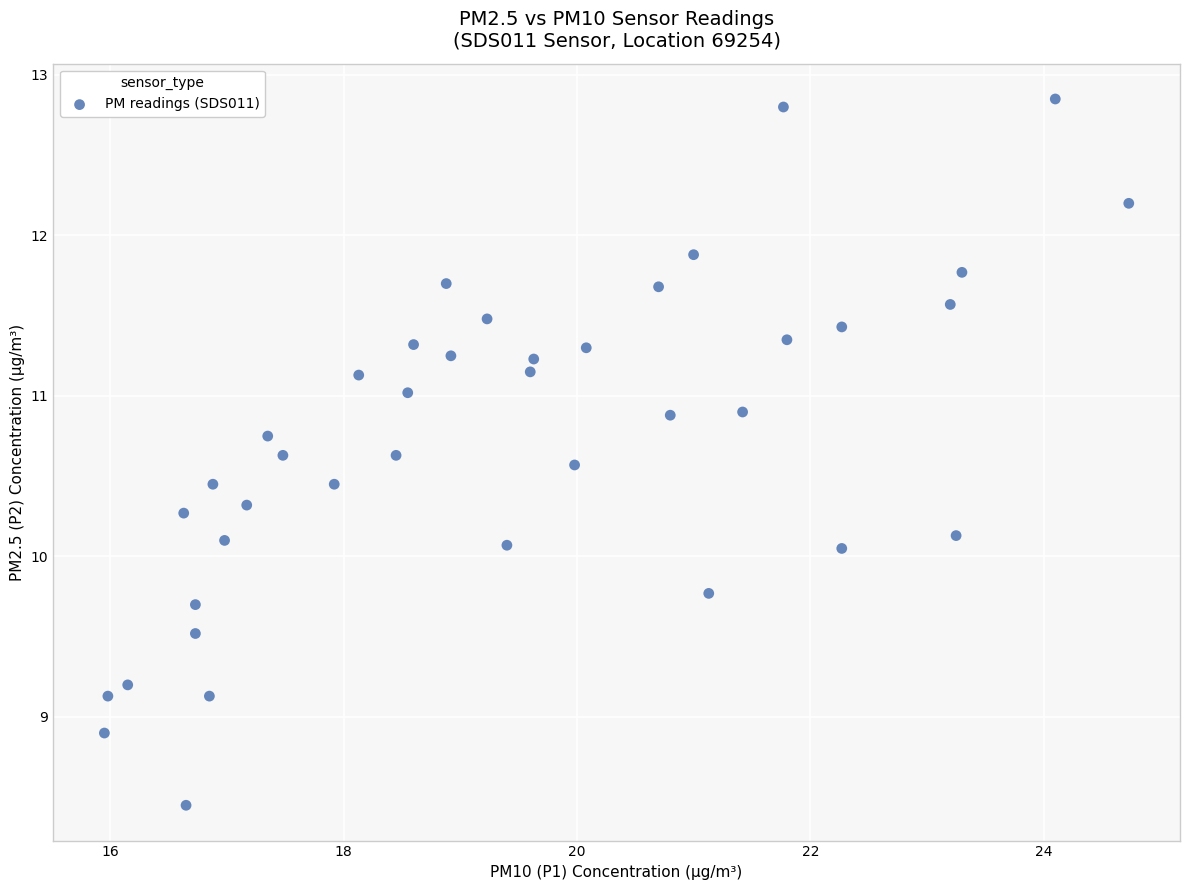

What is the range of X values (max minus min)?

8.8